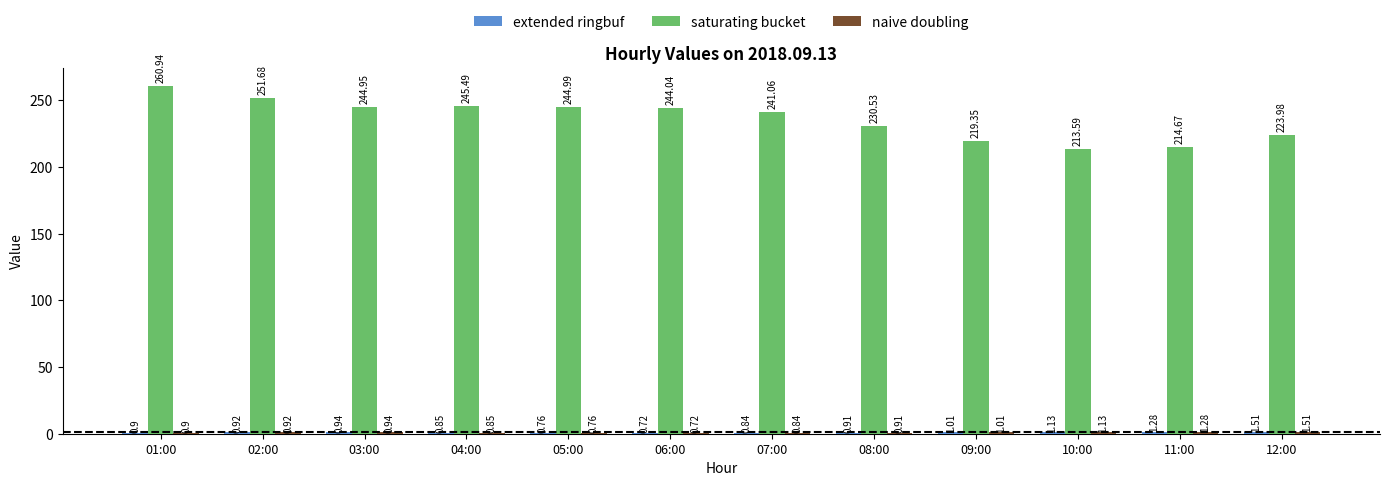

Does the chart contain stacked bars?

No